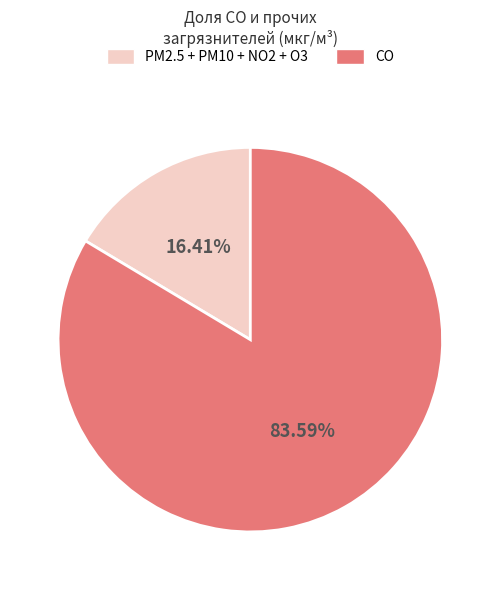

Rank the categories by value from highest to lowest.

CO, PM2.5 + PM10 + NO2 + O3